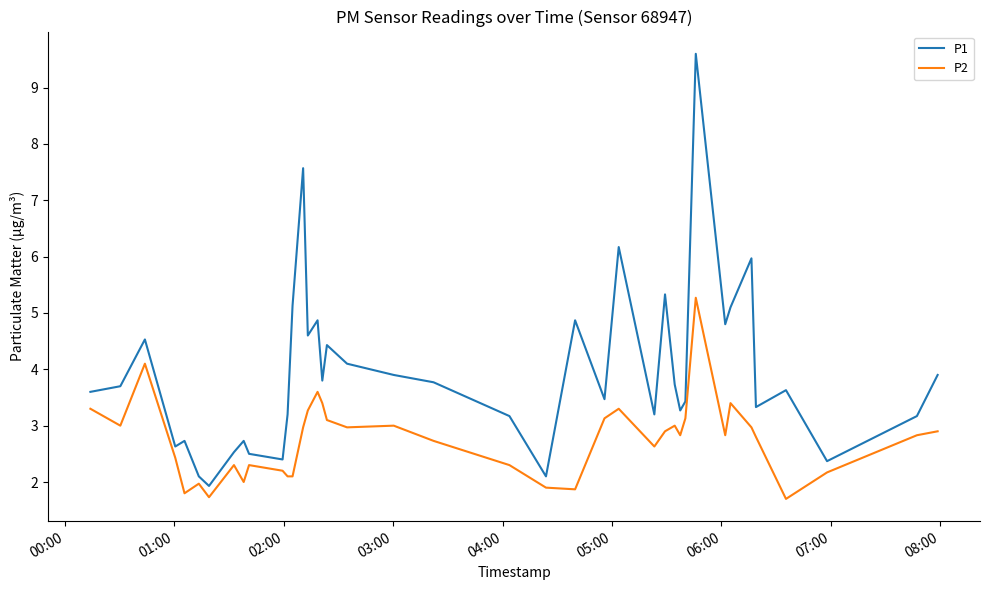

True or false: P2 and P1 cross at least once.

False